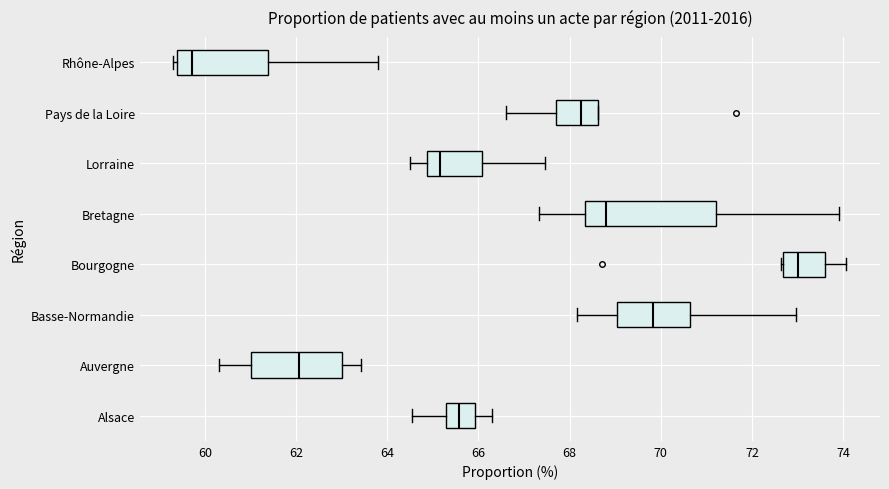

Reading bottom to top, transcribe this box plot: for each box, give where its median line is, the range the box spans, and where its two whiskers end, as read against the x-axis. The values are not printed on the chart, so give them approximately, as read against the axis.

Alsace: median 65.6, box 65.2 to 66.0, whiskers 64.6 to 66.4
Auvergne: median 62.0, box 61.0 to 63.0, whiskers 60.4 to 63.4
Basse-Normandie: median 69.8, box 69.0 to 70.6, whiskers 68.2 to 73.0
Bourgogne: median 73.0, box 72.6 to 73.6, whiskers 72.6 to 74.0
Bretagne: median 68.8, box 68.4 to 71.2, whiskers 67.4 to 73.8
Lorraine: median 65.2, box 64.8 to 66.0, whiskers 64.6 to 67.4
Pays de la Loire: median 68.2, box 67.6 to 68.6, whiskers 66.6 to 68.6
Rhône-Alpes: median 59.8, box 59.4 to 61.4, whiskers 59.4 (just left of the box's left edge) to 63.8